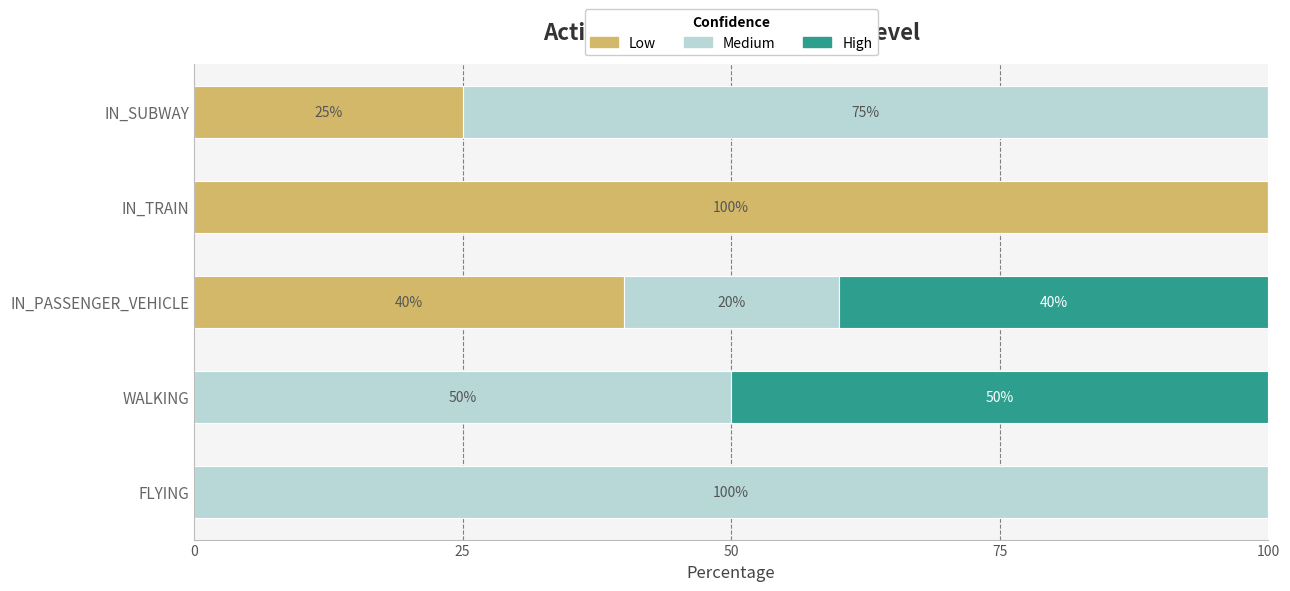

What is the total value across all series at WALKING?

100